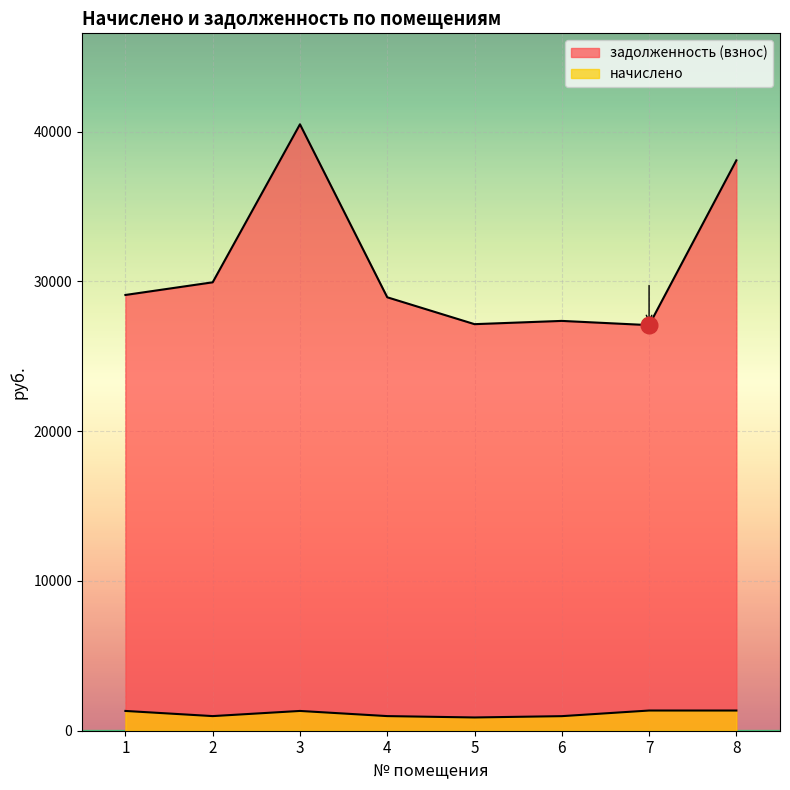

Count the number of data series in this chart.

2